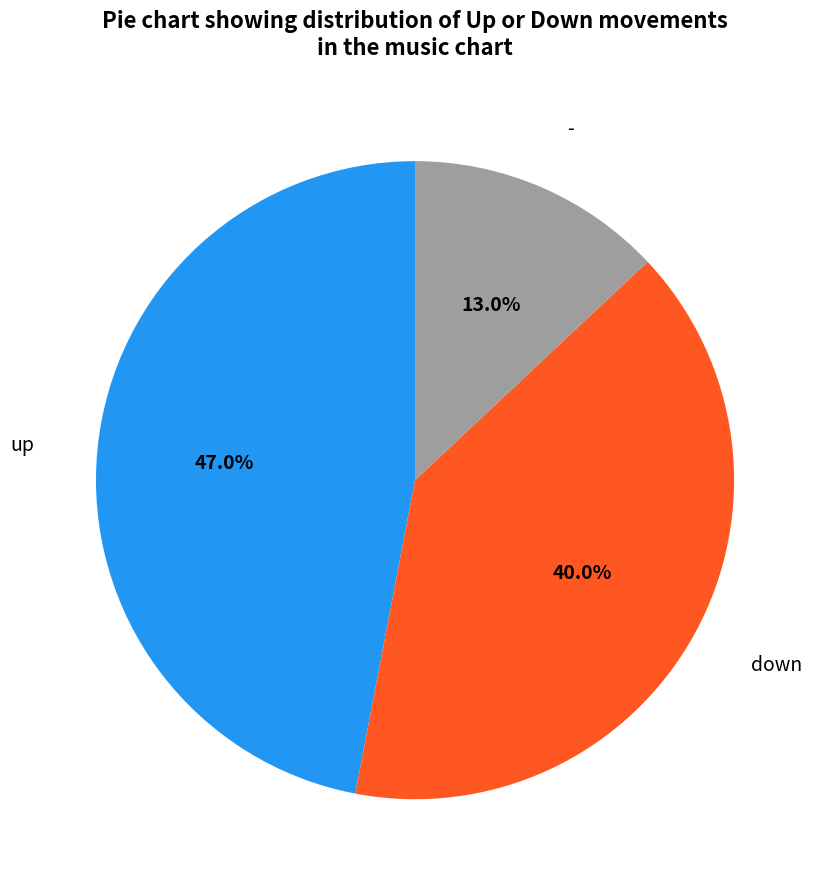

What portion of the pie excludes -?

87.0%